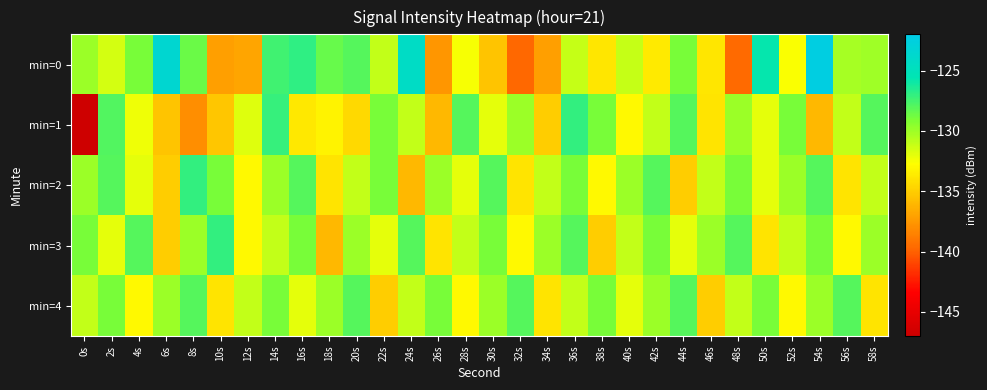

Reading left to right, transcribe all the data shown in this chart.

min=0: 0s=-130.0	2s=-131.5	4s=-129.0	6s=-123.5	8s=-128.6	10s=-137.1	12s=-136.9	14s=-127.4	16s=-126.9	18s=-128.5	20s=-128.0	22s=-131.0	24s=-124.3	26s=-137.6	28s=-132.5	30s=-135.4	32s=-139.7	34s=-137.2	36s=-131.2	38s=-133.8	40s=-131.1	42s=-133.7	44s=-129.0	46s=-133.8	48s=-139.6	50s=-125.8	52s=-132.6	54s=-122.4	56s=-130.3	58s=-130.1
min=1: 0s=-146.7	2s=-127.9	4s=-132.3	6s=-135.5	8s=-138.0	10s=-135.3	12s=-131.8	14s=-127.2	16s=-133.7	18s=-133.3	20s=-134.5	22s=-129.0	24s=-131.0	26s=-136.0	28s=-128.0	30s=-132.0	32s=-130.0	34s=-135.0	36s=-127.0	38s=-129.0	40s=-133.0	42s=-131.0	44s=-128.0	46s=-134.0	48s=-130.0	50s=-132.0	52s=-129.0	54s=-136.0	56s=-131.0	58s=-128.0
min=2: 0s=-130.0	2s=-128.0	4s=-132.0	6s=-135.0	8s=-127.0	10s=-129.0	12s=-133.0	14s=-130.0	16s=-128.0	18s=-134.0	20s=-131.0	22s=-129.0	24s=-136.0	26s=-130.0	28s=-132.0	30s=-128.0	32s=-134.0	34s=-131.0	36s=-129.0	38s=-133.0	40s=-130.0	42s=-128.0	44s=-135.0	46s=-131.0	48s=-129.0	50s=-132.0	52s=-130.0	54s=-128.0	56s=-134.0	58s=-131.0
min=3: 0s=-129.0	2s=-132.0	4s=-128.0	6s=-135.0	8s=-130.0	10s=-127.0	12s=-133.0	14s=-131.0	16s=-129.0	18s=-136.0	20s=-130.0	22s=-132.0	24s=-128.0	26s=-134.0	28s=-131.0	30s=-129.0	32s=-133.0	34s=-130.0	36s=-128.0	38s=-135.0	40s=-131.0	42s=-129.0	44s=-132.0	46s=-130.0	48s=-128.0	50s=-134.0	52s=-131.0	54s=-129.0	56s=-133.0	58s=-130.0
min=4: 0s=-131.0	2s=-129.0	4s=-133.0	6s=-130.0	8s=-128.0	10s=-134.0	12s=-131.0	14s=-129.0	16s=-132.0	18s=-130.0	20s=-128.0	22s=-135.0	24s=-131.0	26s=-129.0	28s=-133.0	30s=-130.0	32s=-128.0	34s=-134.0	36s=-131.0	38s=-129.0	40s=-132.0	42s=-130.0	44s=-128.0	46s=-135.0	48s=-131.0	50s=-129.0	52s=-133.0	54s=-130.0	56s=-128.0	58s=-134.0